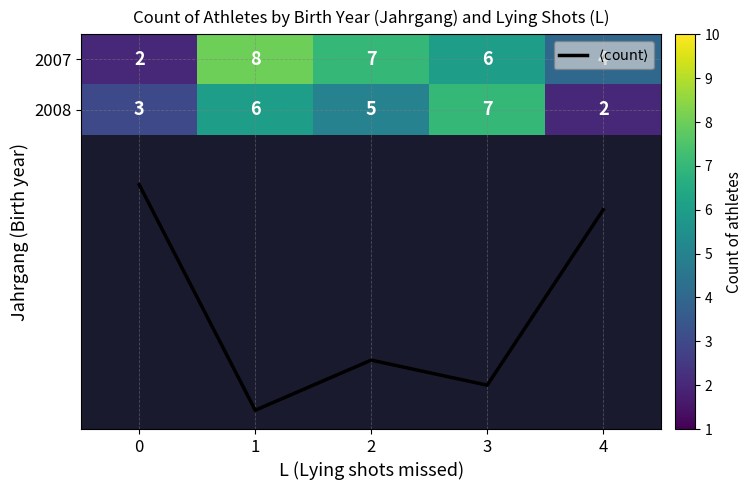

List the labels in order of 2008 value, smallest first.

4, 0, 2, 1, 3